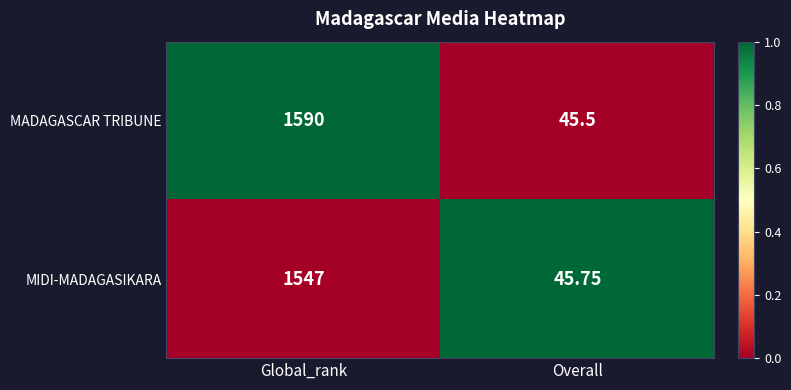

Which category has the highest value in the MIDI-MADAGASIKARA series?

Global_rank